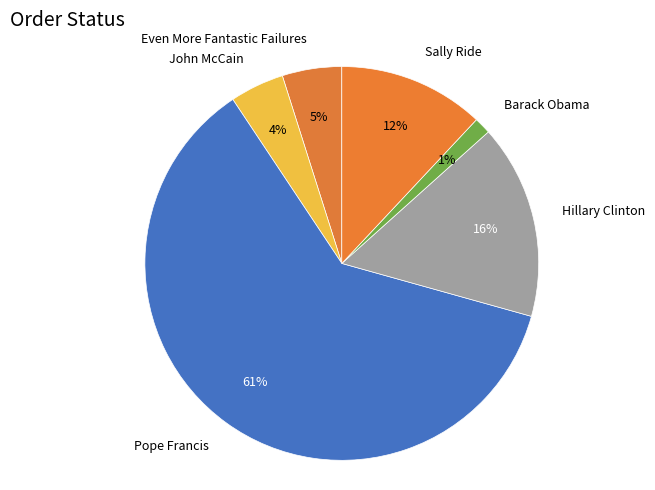

Is the sum of Hillary Clinton and Barack Obama greater than half?

No